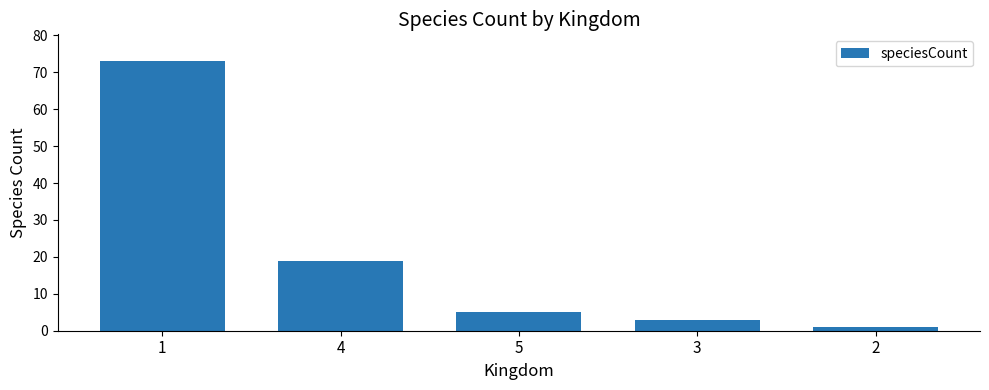

List the labels in order of value, largest first.

1, 4, 5, 3, 2